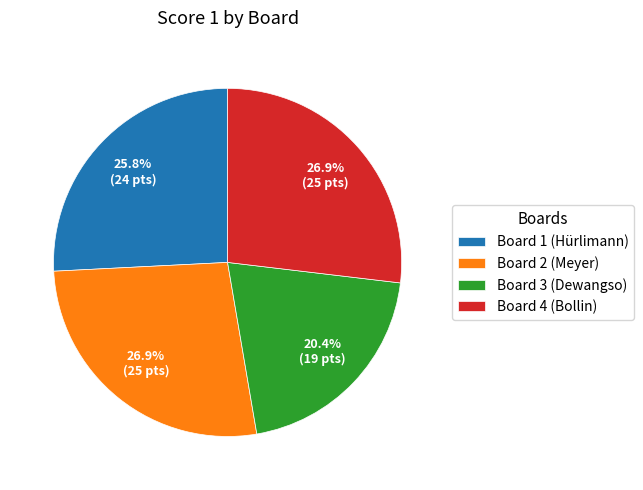

What is the ratio of the value at Board 4 (Bollin) to the value at Board 2 (Meyer)?

1.0